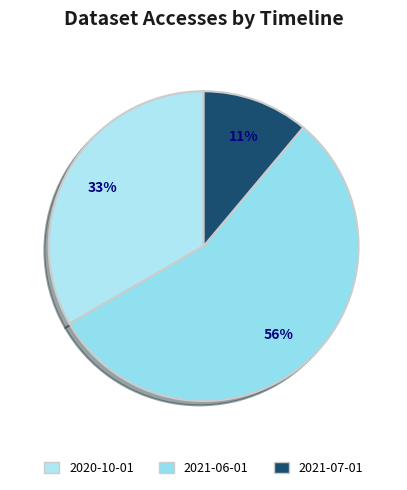

Count the number of slices in the pie.

3